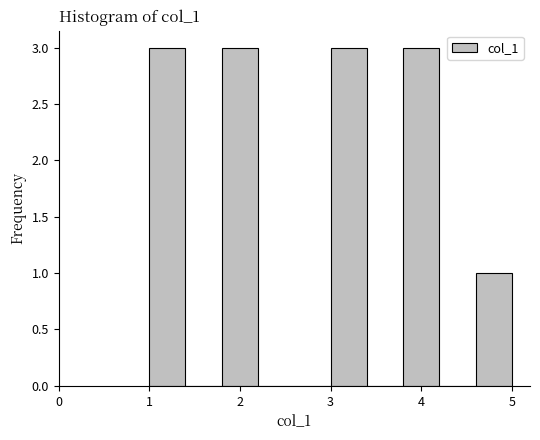

Reading left to right, transcribe this chart: for each bar, give the range it covers on the x-axis and its height. The values are not printed on the chart, so give them approximately, as read against the axis.

1.0 to 1.4: 3
1.4 to 1.8: 0
1.8 to 2.2: 3
2.2 to 2.6: 0
2.6 to 3.0: 0
3.0 to 3.4: 3
3.4 to 3.8: 0
3.8 to 4.2: 3
4.2 to 4.6: 0
4.6 to 5.0: 1